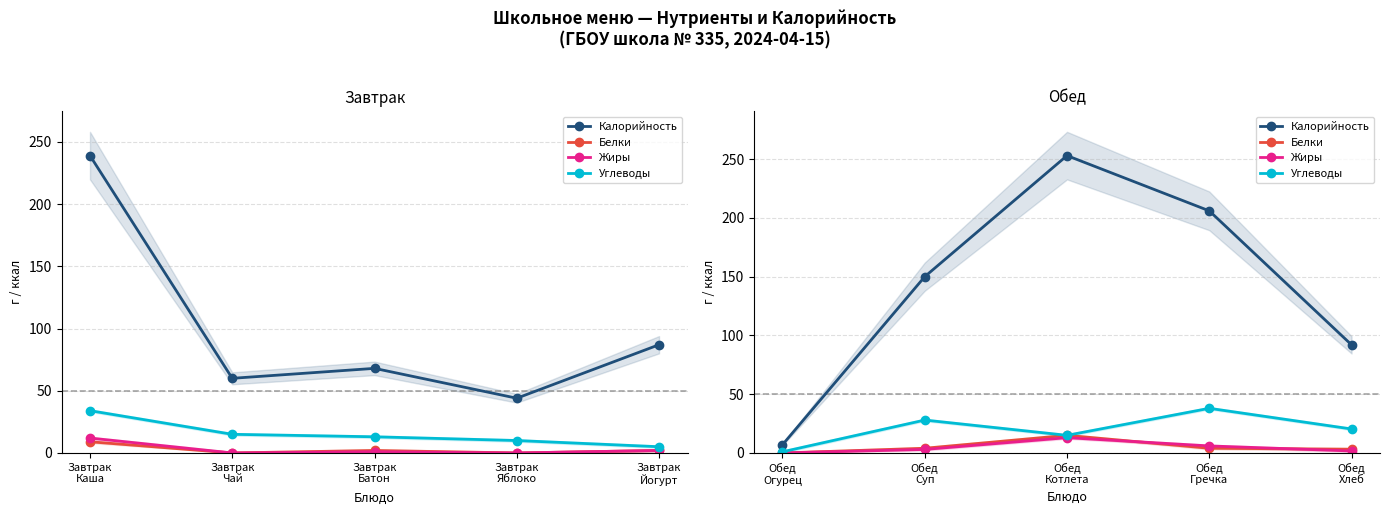

What is the label of the 4th point from the right?

Обед Суп